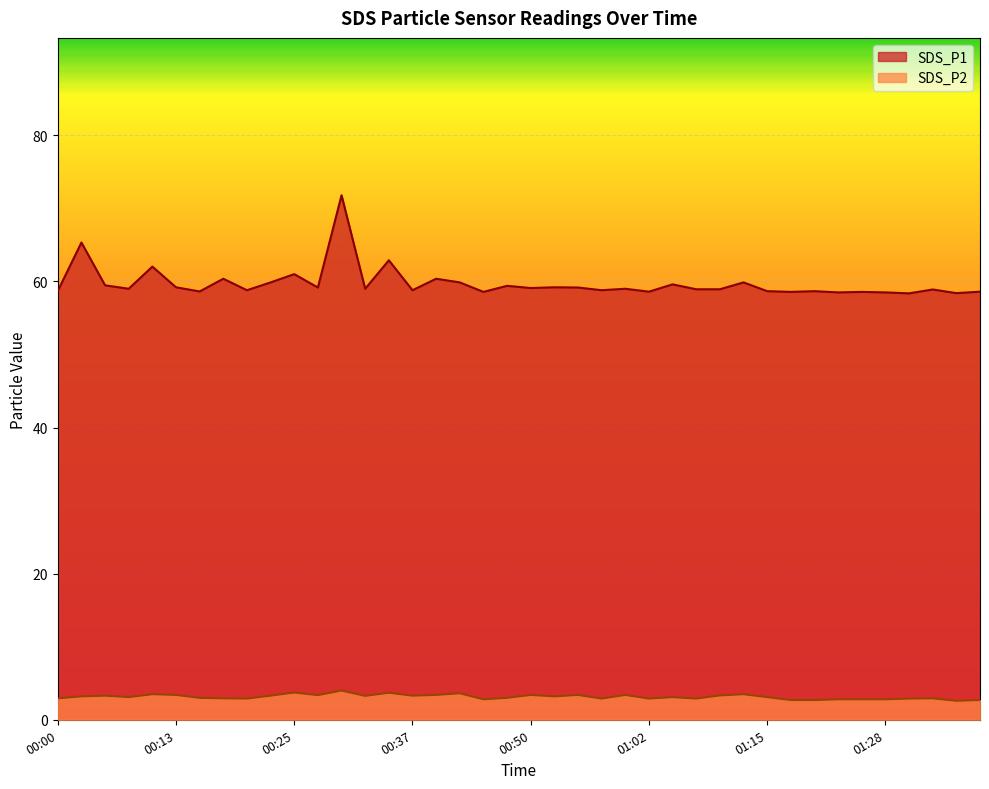

What value does the SDS_P1 series have at 01:20?

58.7